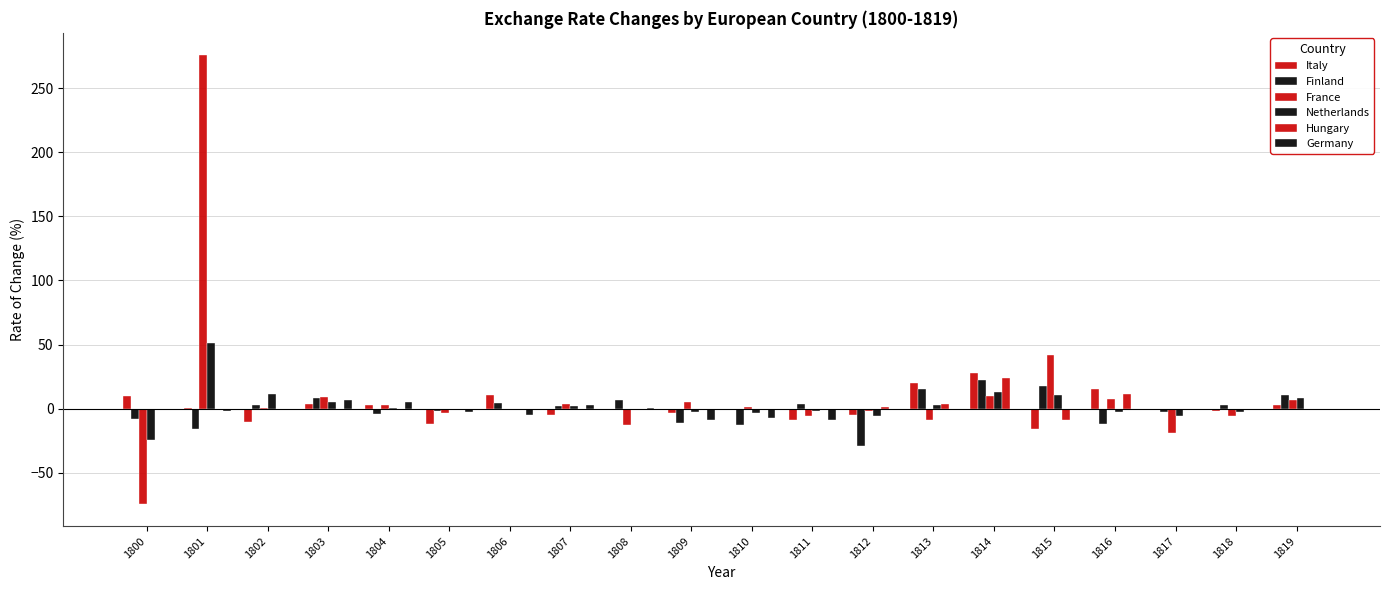

The Netherlands series shows 32.8 at 1801. True or false?

False